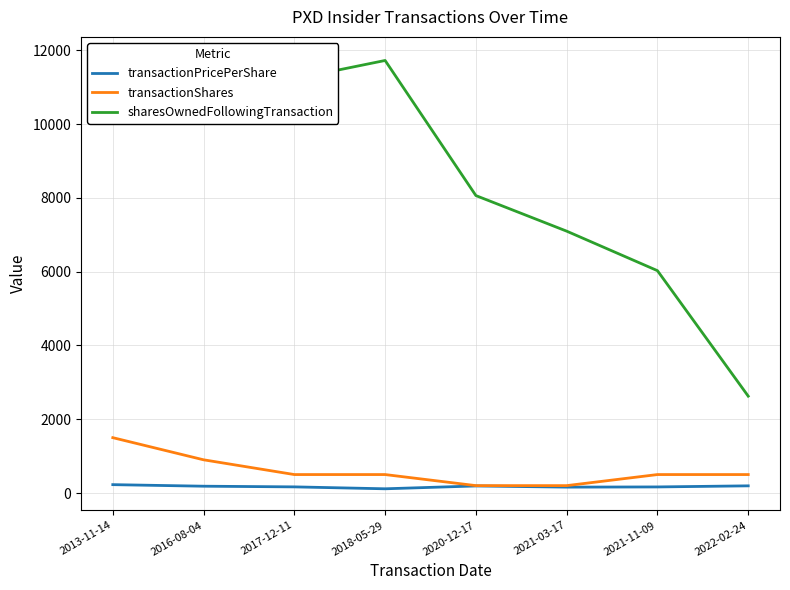

Reading right to left, what are all the values shown in this chart?

transactionPricePerShare: 194.2	164.7	159.3	191.1	114.2	166.1	184.4	226.6
transactionShares: 500.0	500.0	200.0	200.0	500.0	500.0	900.0	1500.0
sharesOwnedFollowingTransaction: 2625.0	6026.0	7097.0	8061.0	11723.0	11223.0	11779.0	10279.0